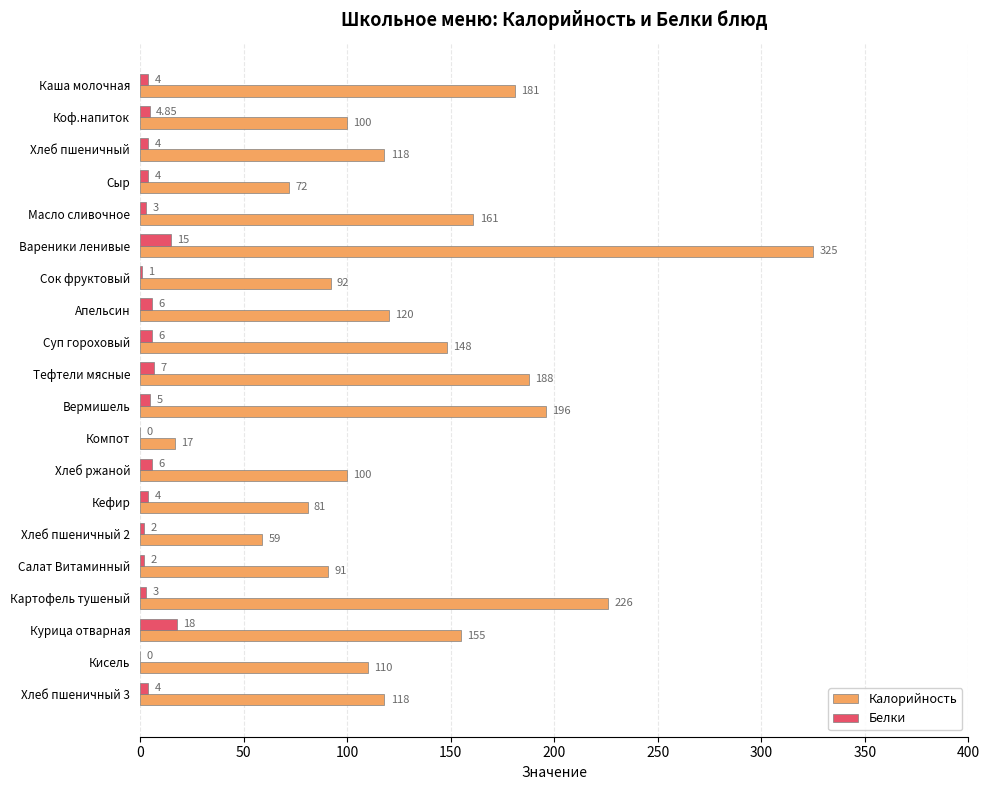

Is the value of Белки at Сок фруктовый greater than the value of Калорийность at Кисель?

No